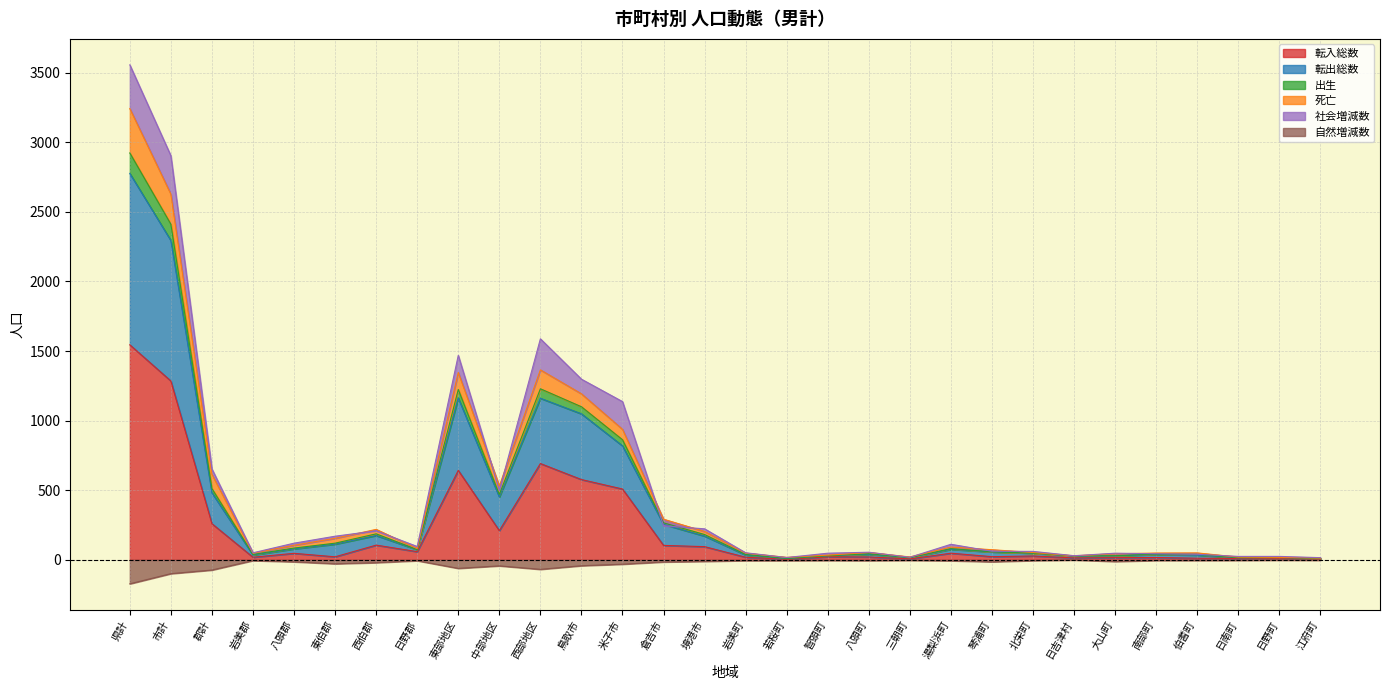

How many data points in 転出総数 are less than 73?

15